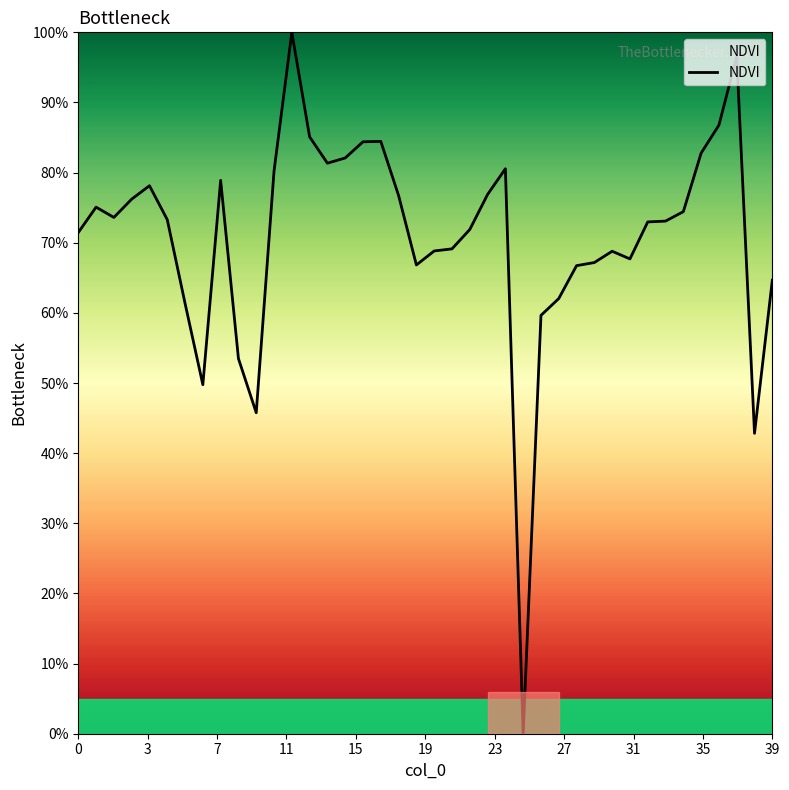

What is the maximum value shown in the chart?

100.0